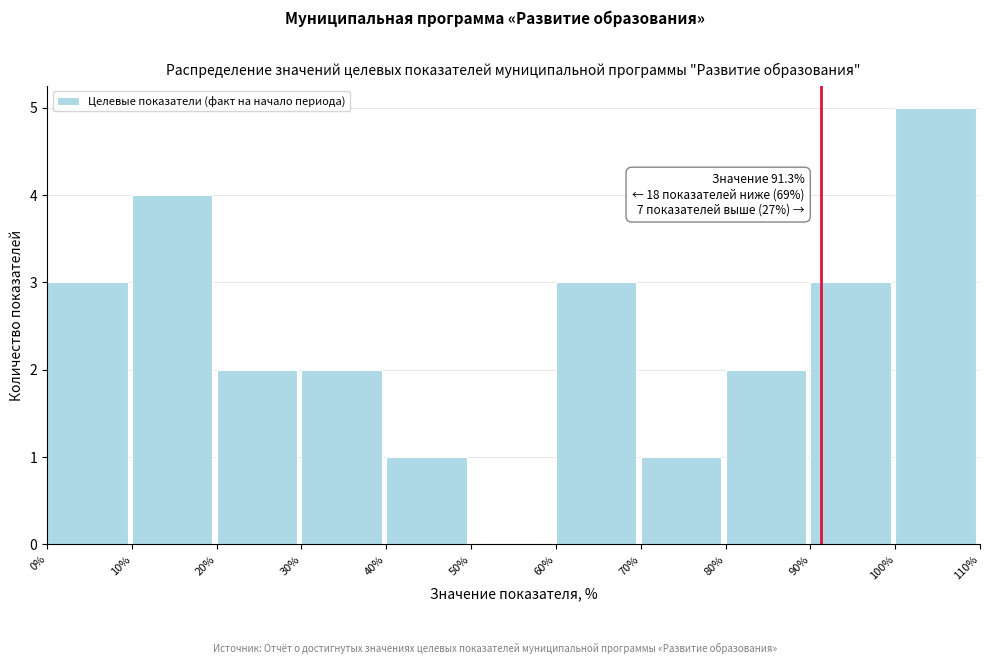

Which range on the x-axis has the tallest bar?

100% to 110%